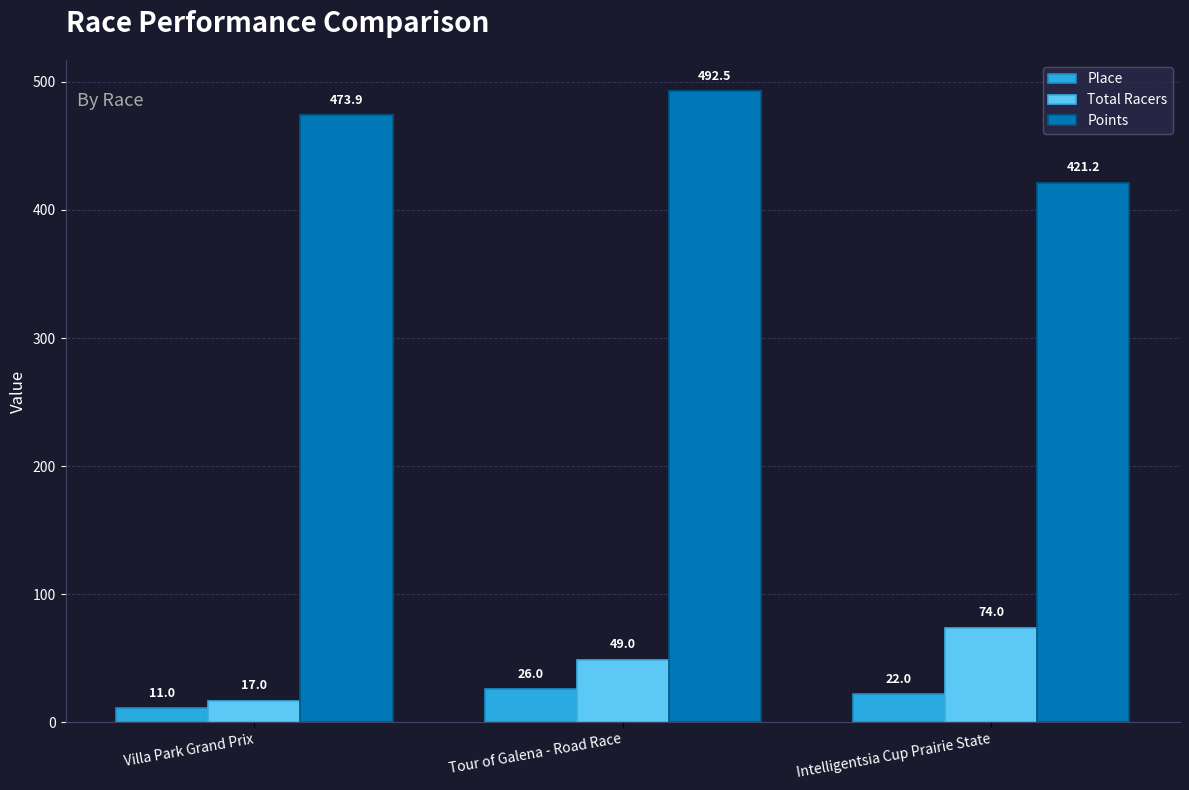

Between Villa Park Grand Prix and Tour of Galena - Road Race, which series saw the biggest shift?

Total Racers